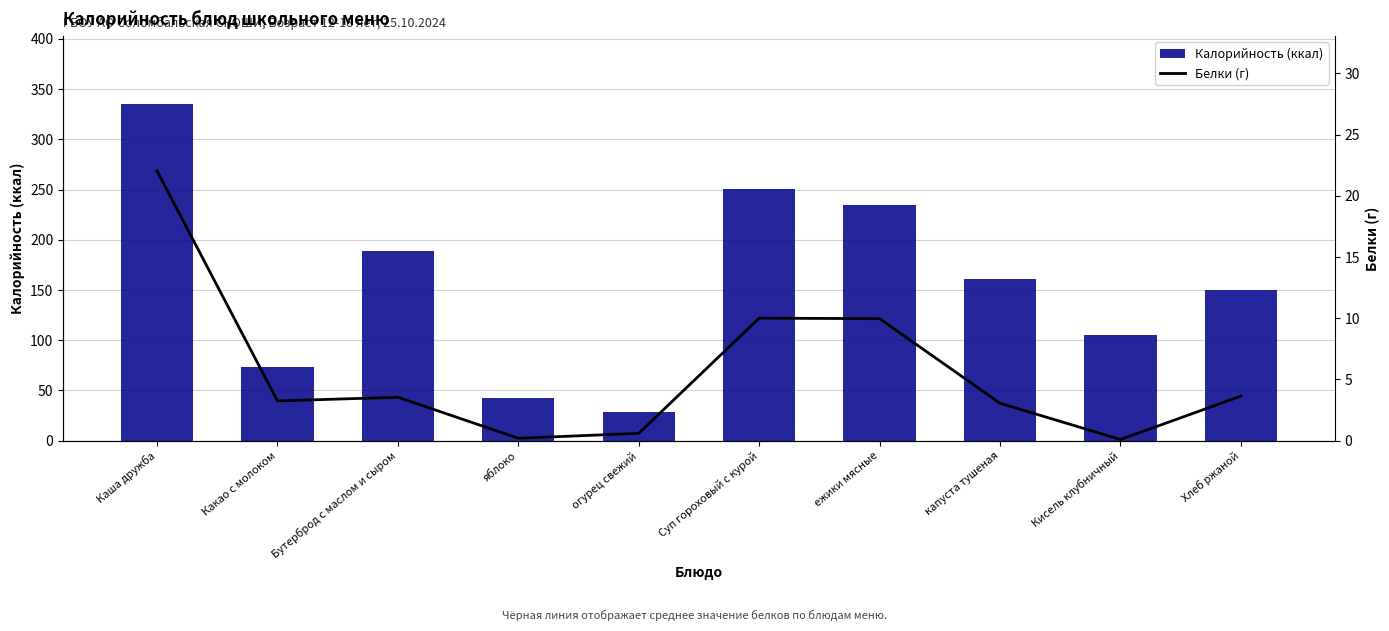

What is the average value of the Белки (г) series?

5.6